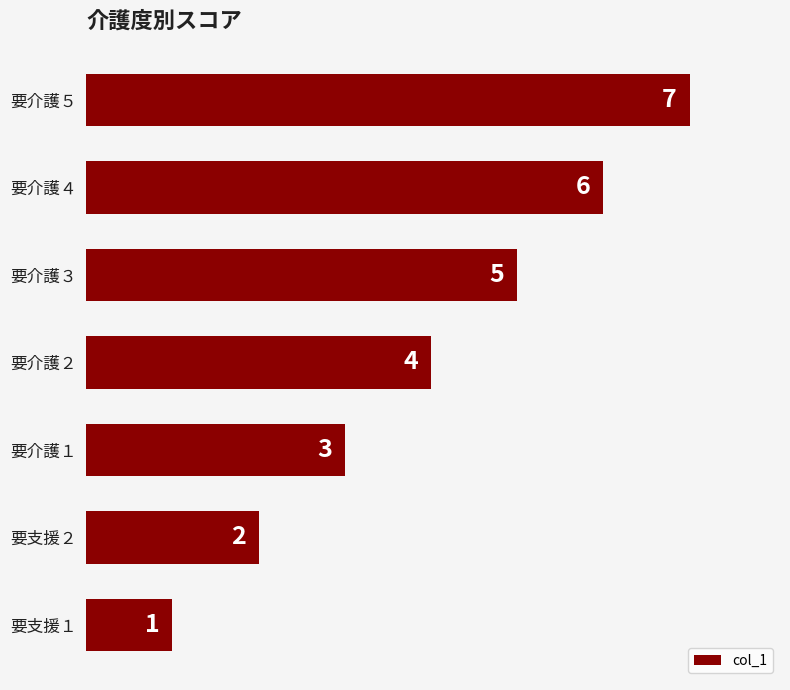

List the labels in order of value, largest first.

要介護５, 要介護４, 要介護３, 要介護２, 要介護１, 要支援２, 要支援１